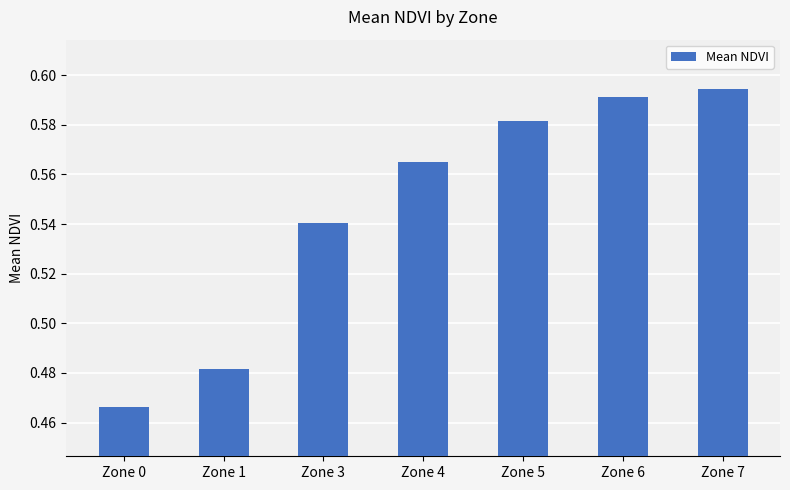

What is the sum of the values at Zone 4 and Zone 7?

1.2